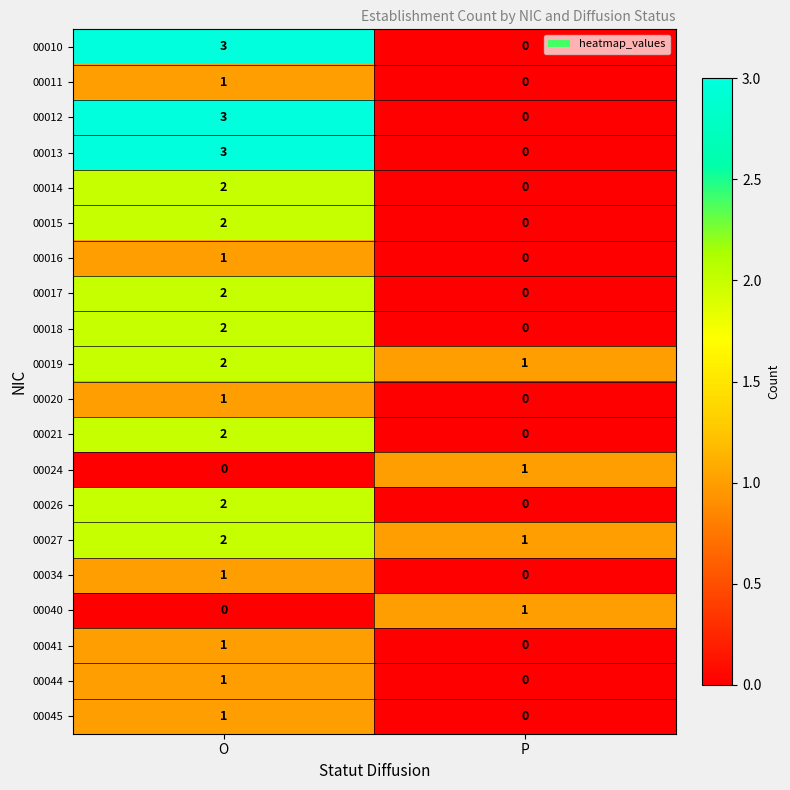

At which category is the sum across all series the highest?

O